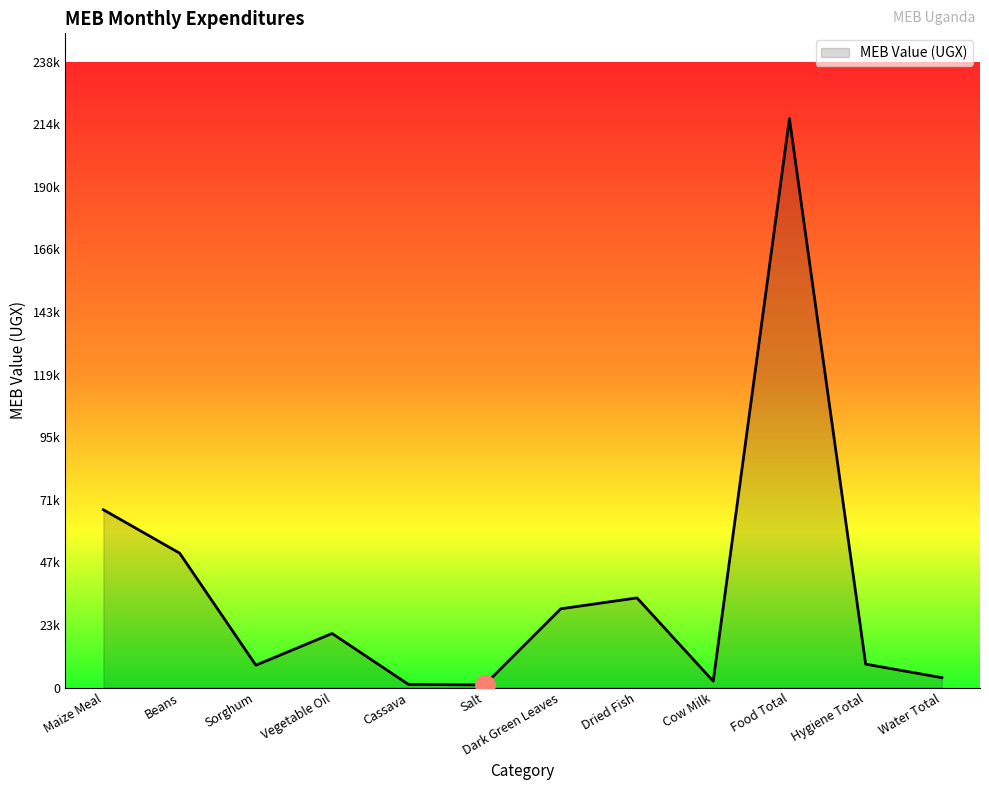

At which category does the chart reach its peak across all series?

Food Total